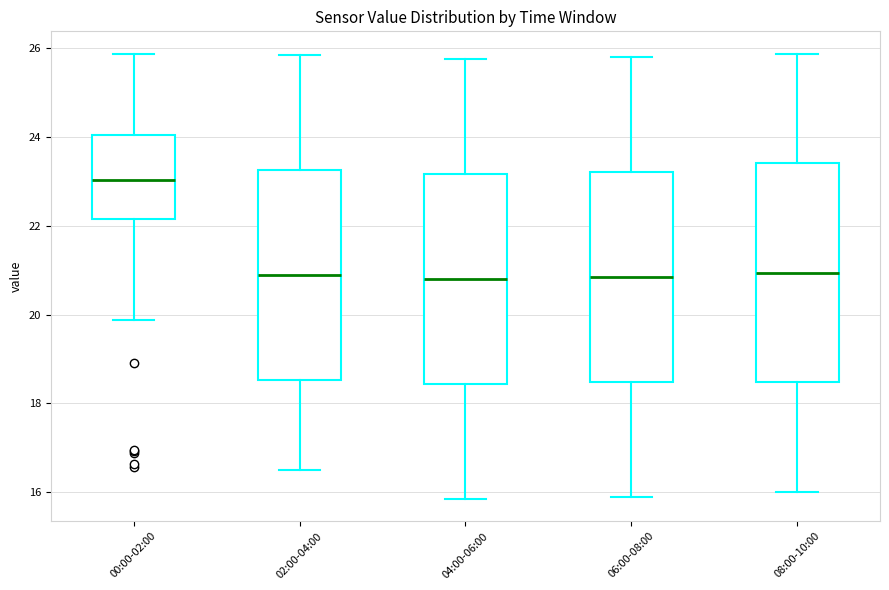

Reading left to right, read every box against the y-axis: the position of its median line, the range the box covers, and the ends of its whiskers. The values are not printed on the chart, so give them approximately, as read against the axis.

00:00-02:00: median 23.0, box 22.2 to 24.0, whiskers 19.8 to 25.8
02:00-04:00: median 21.0, box 18.6 to 23.2, whiskers 16.6 to 25.8
04:00-06:00: median 20.8, box 18.4 to 23.2, whiskers 15.8 to 25.8
06:00-08:00: median 20.8, box 18.4 to 23.2, whiskers 16.0 to 25.8
08:00-10:00: median 21.0, box 18.4 to 23.4, whiskers 16.0 to 25.8